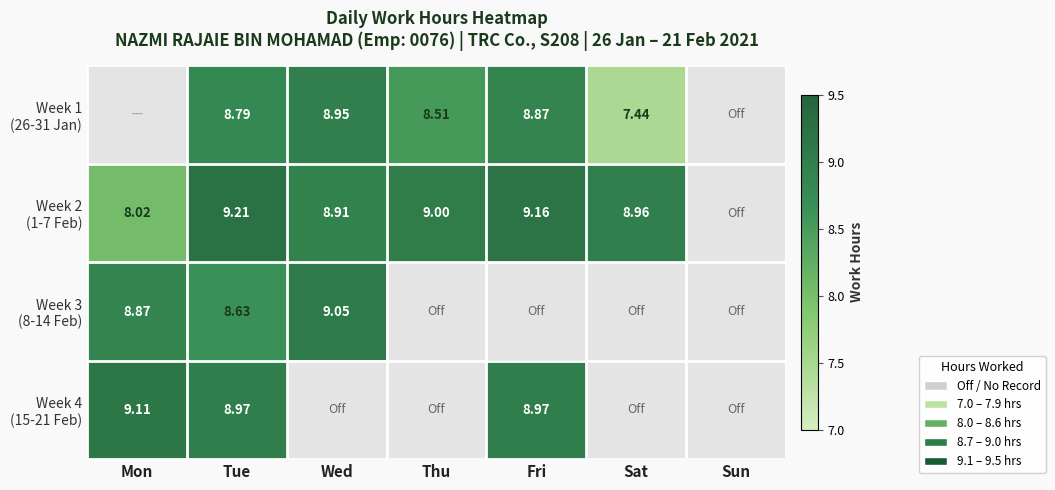

Which series has the widest spread of values?

Week 2 (1-7 Feb)